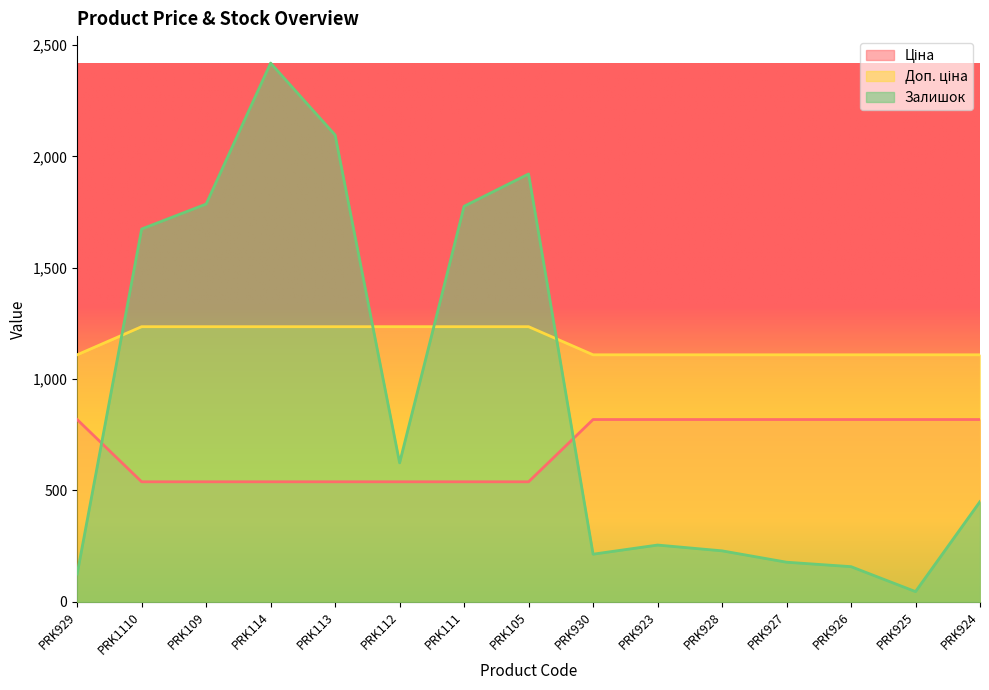

Which category has the lowest value in the Залишок series?

PRK925